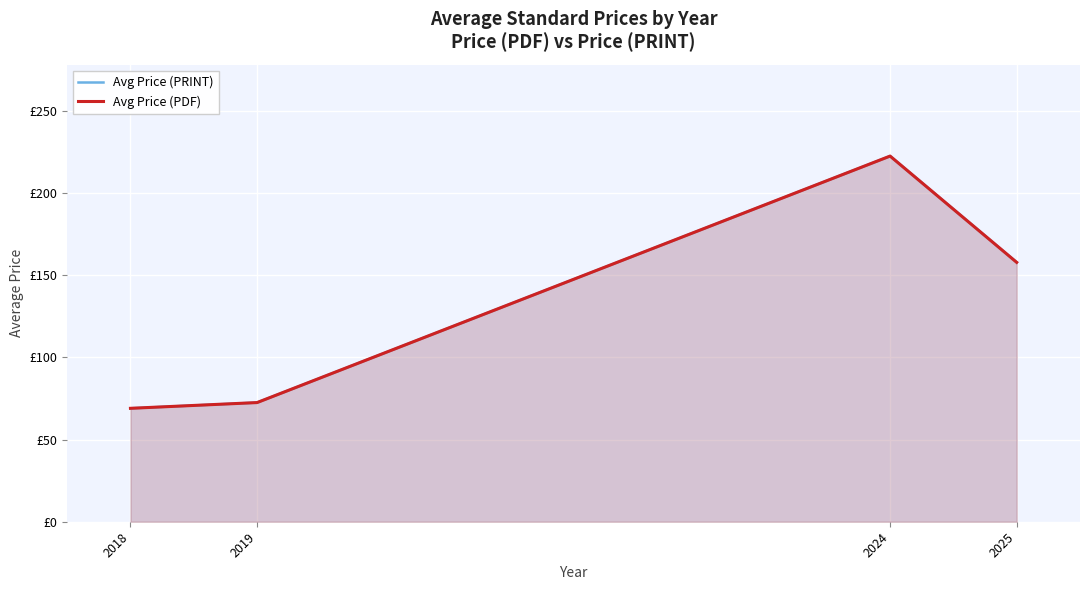

Where does the Avg Price (PDF) series first go above 157?

2024